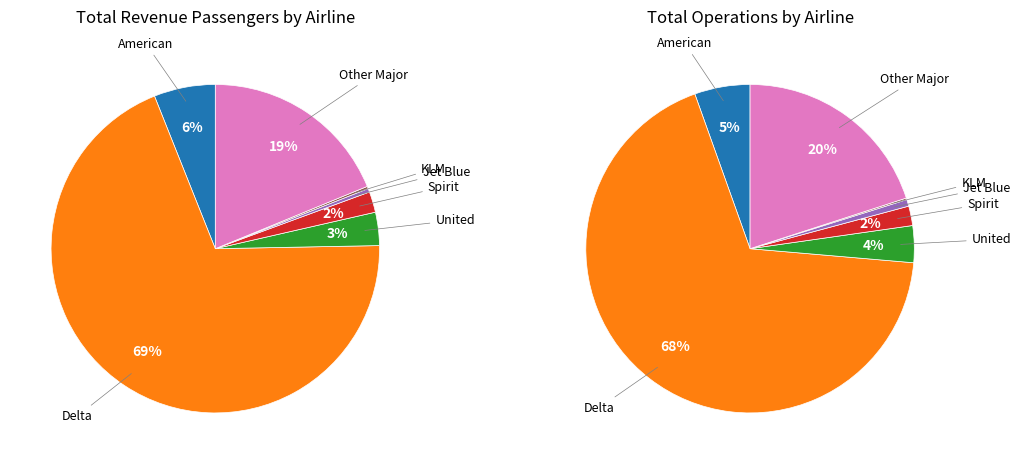

Combined, do Jet Blue and American account for over 50%?

No